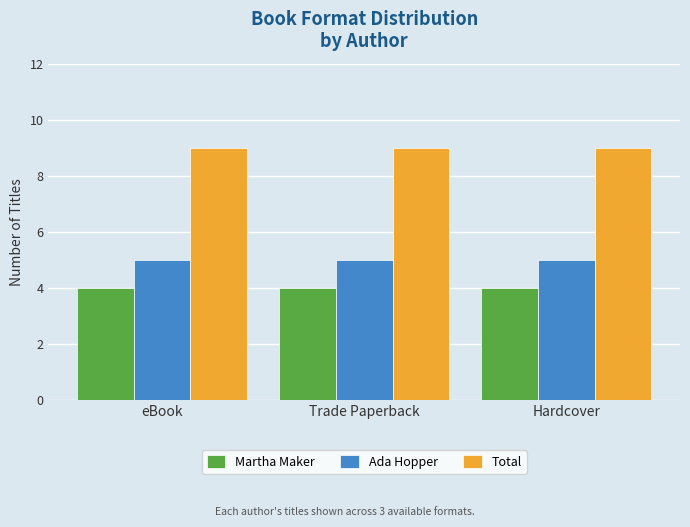

Reading left to right, extract all data points from this chart.

Martha Maker: eBook=4	Trade Paperback=4	Hardcover=4
Ada Hopper: eBook=5	Trade Paperback=5	Hardcover=5
Total: eBook=9	Trade Paperback=9	Hardcover=9